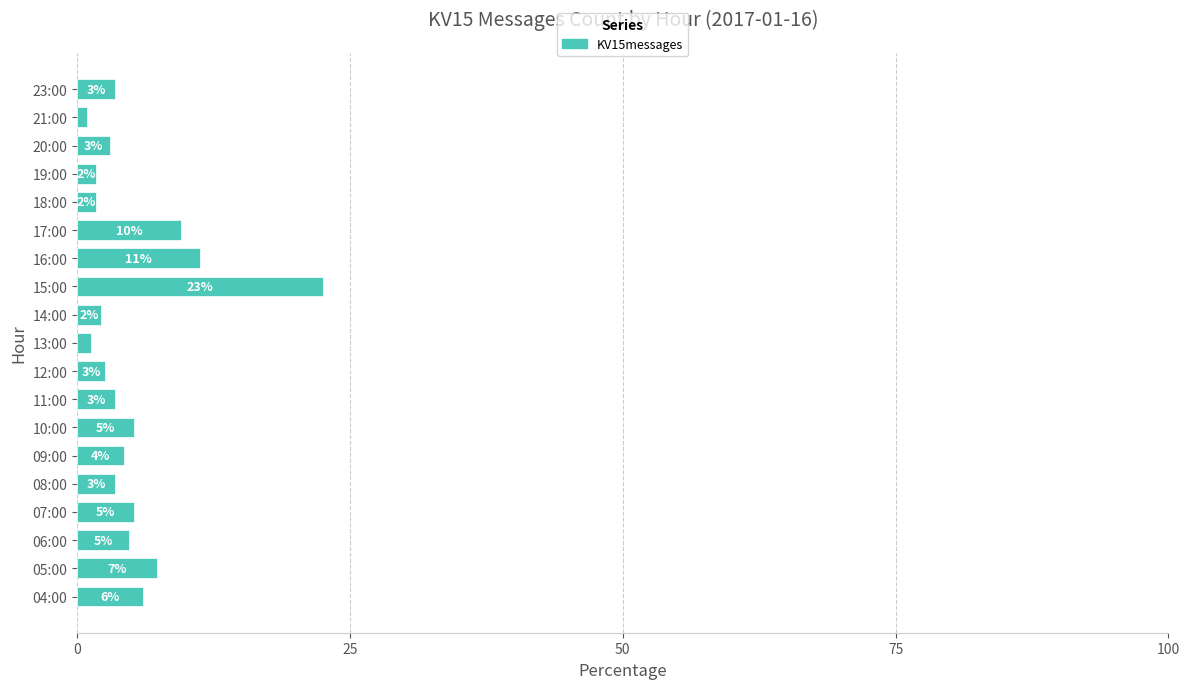

Are the bars horizontal?

Yes